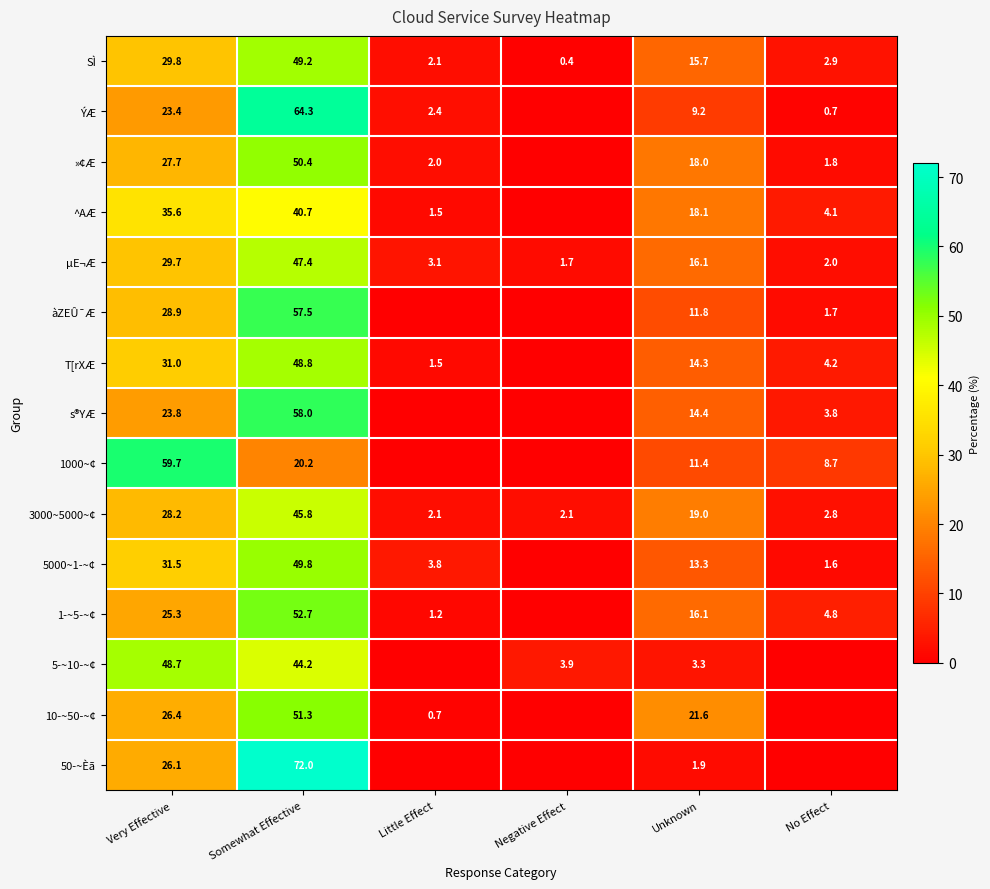

What is the lowest value of the SÌ series?

0.4